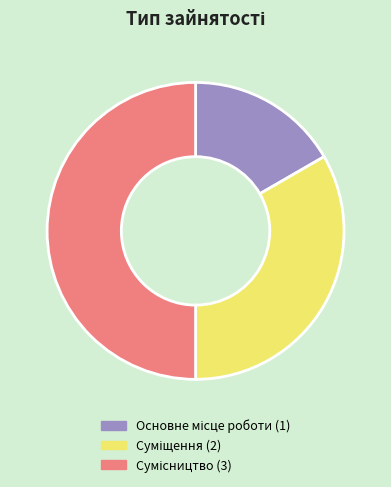

Rank the categories by value from highest to lowest.

Сумісництво, Суміщення, Основне місце роботи